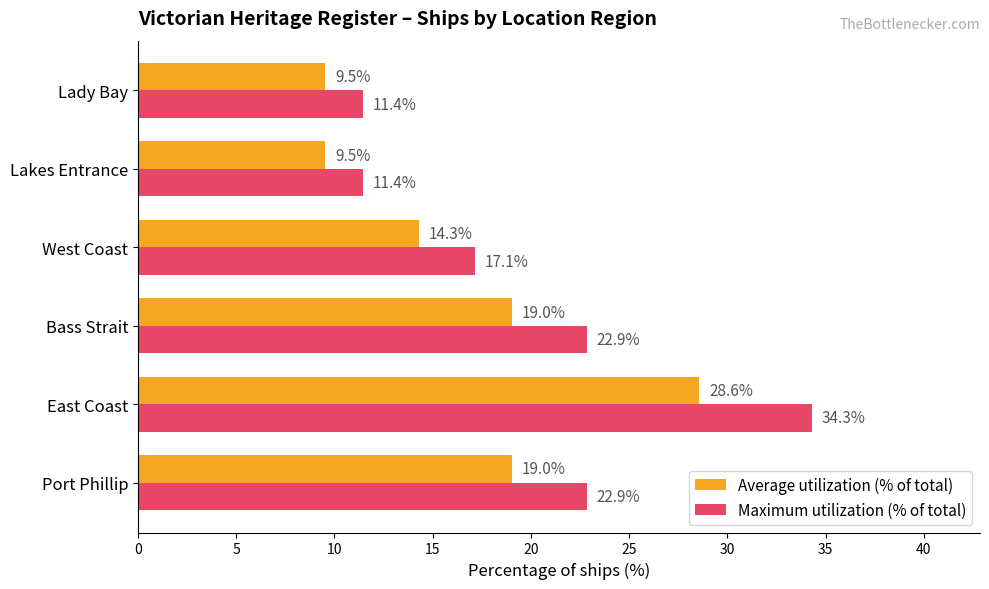

What is the spread (max minus min) of values at Lady Bay?

1.9